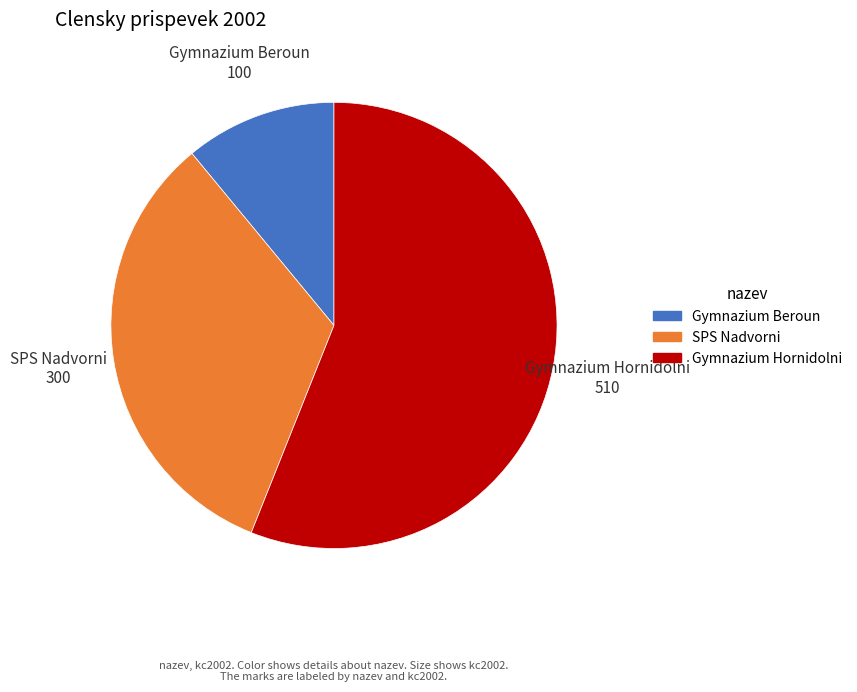

Is it true that SPS Nadvorni is 22% of the pie?

False